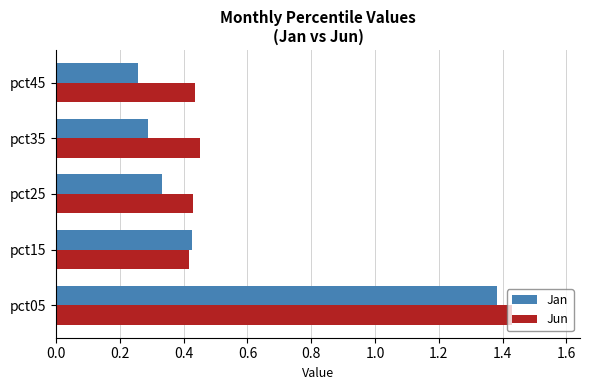

What is the difference between the maximum and minimum values in the Jan series?

1.1